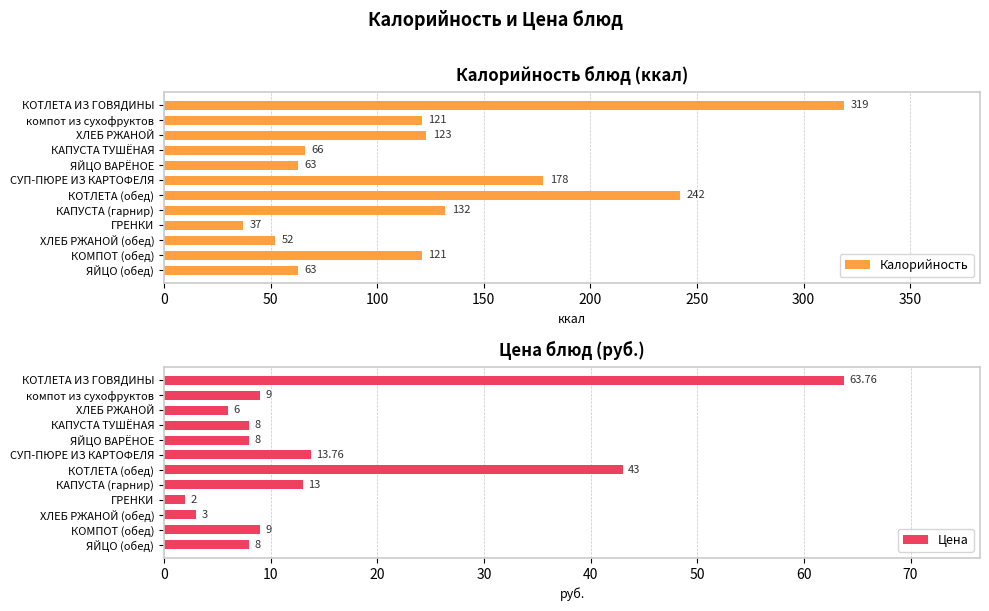

Reading right to left, list all the values displayed in this chart.

Калорийность: 63.0	121.0	52.0	37.0	132.0	242.0	178.0	63.0	66.0	123.0	121.0	319.0
Цена: 8.0	9.0	3.0	2.0	13.0	43.0	13.8	8.0	8.0	6.0	9.0	63.8